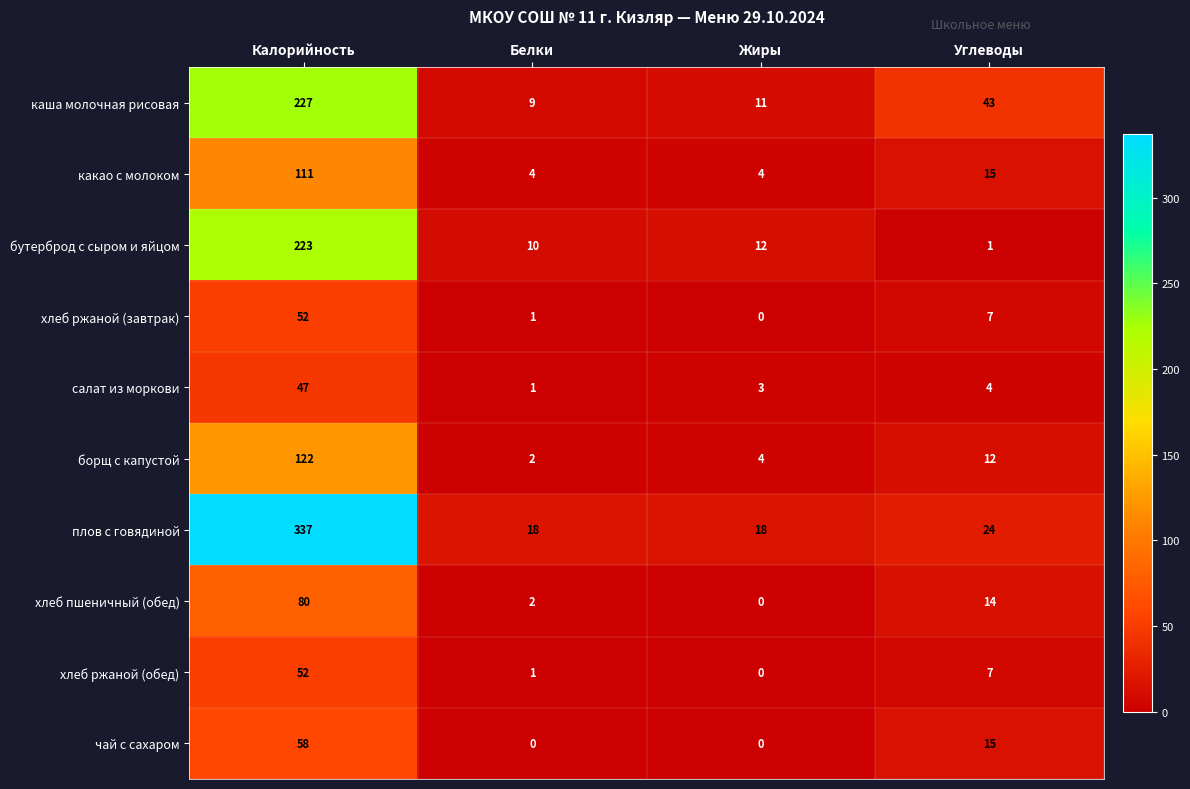

The value of плов с говядиной at Углеводы is 13. True or false?

False